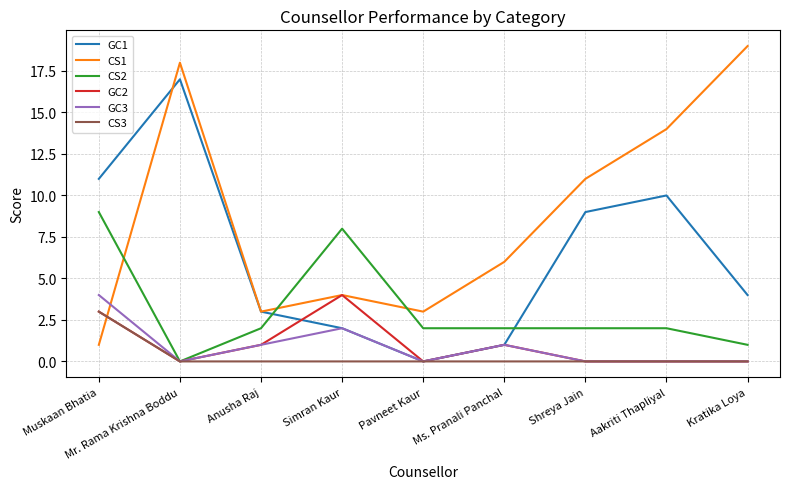

Is it true that CS2 equals 2 at Aakriti Thapliyal?

True